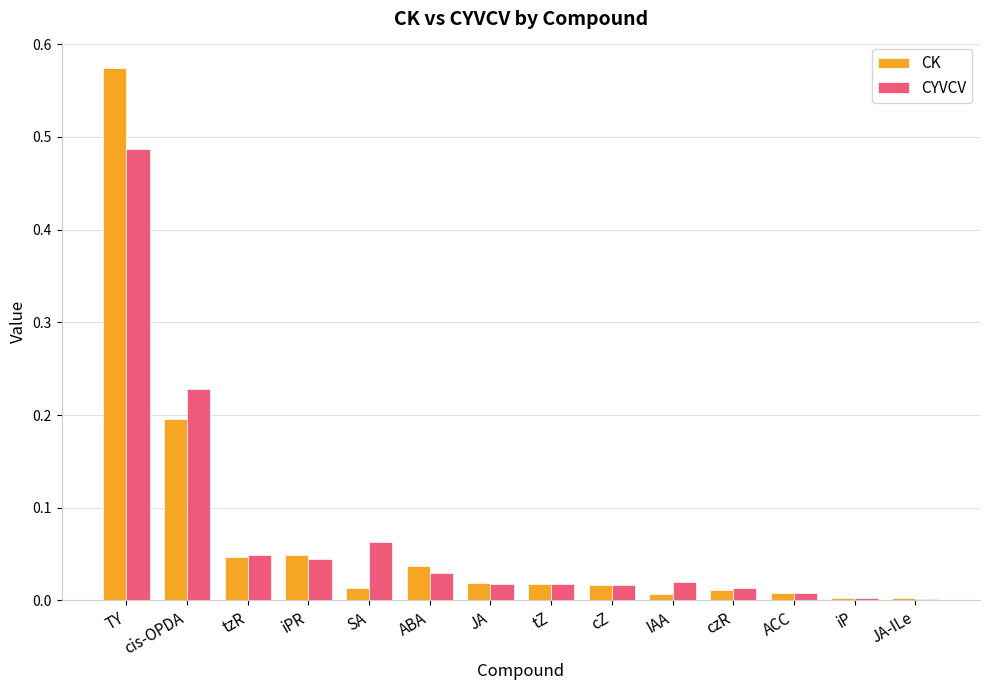

What is the sum of all CYVCV values?

1.0